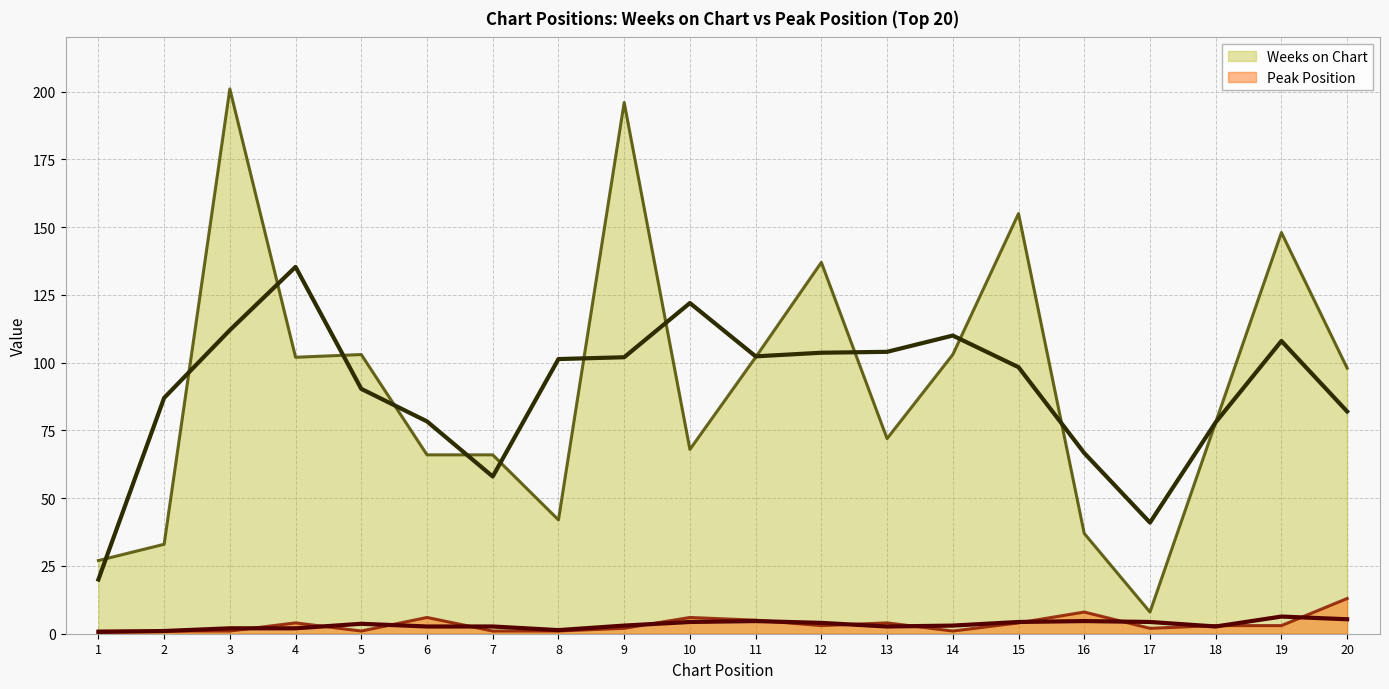

What is the total value across all series at 16?

45